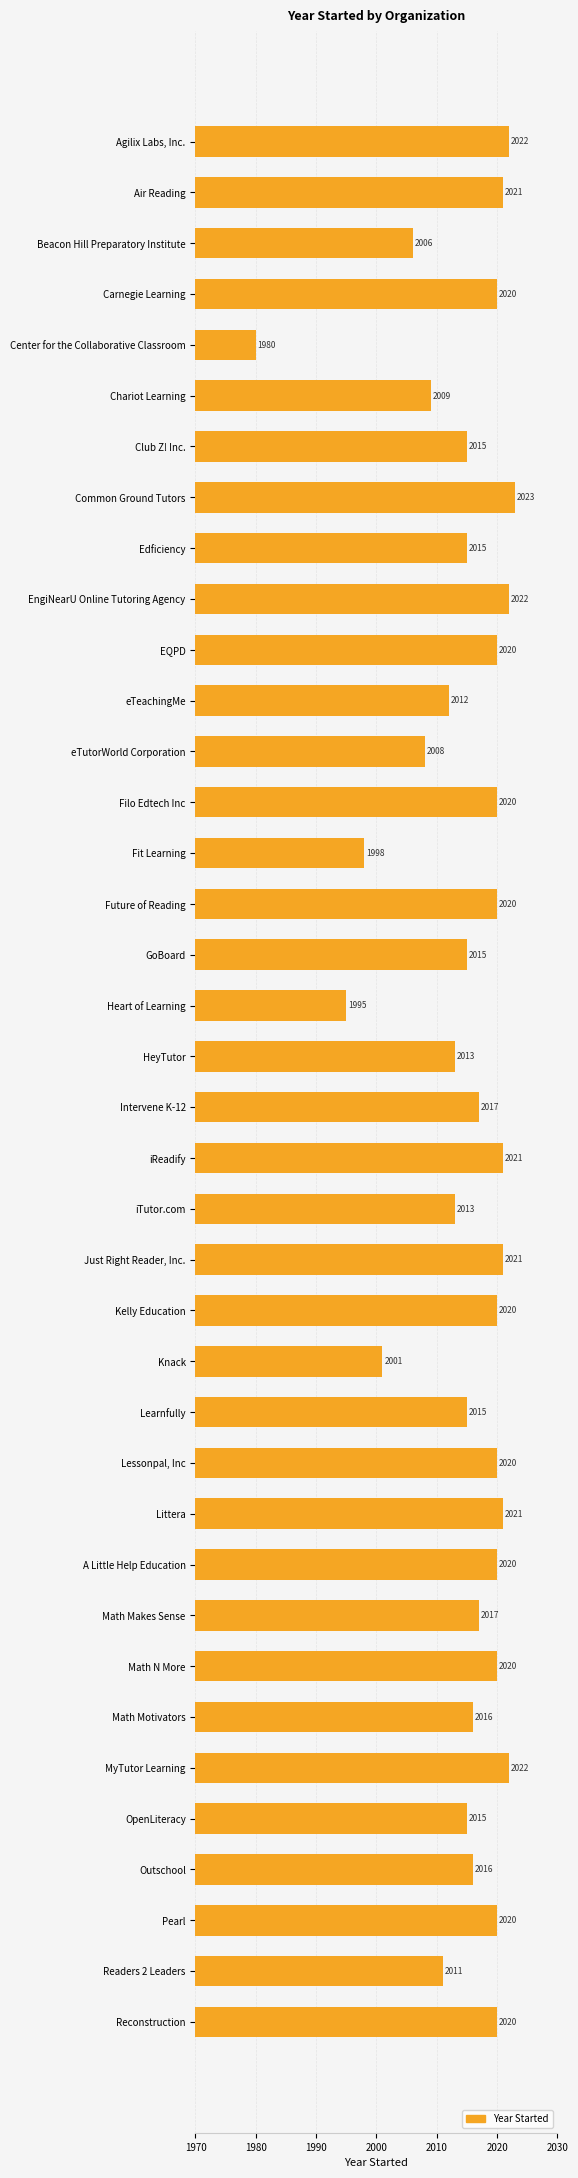

Reading top to bottom, list all the values displayed in this chart.

2022	2021	2006	2020	1980	2009	2015	2023	2015	2022	2020	2012	2008	2020	1998	2020	2015	1995	2013	2017	2021	2013	2021	2020	2001	2015	2020	2021	2020	2017	2020	2016	2022	2015	2016	2020	2011	2020